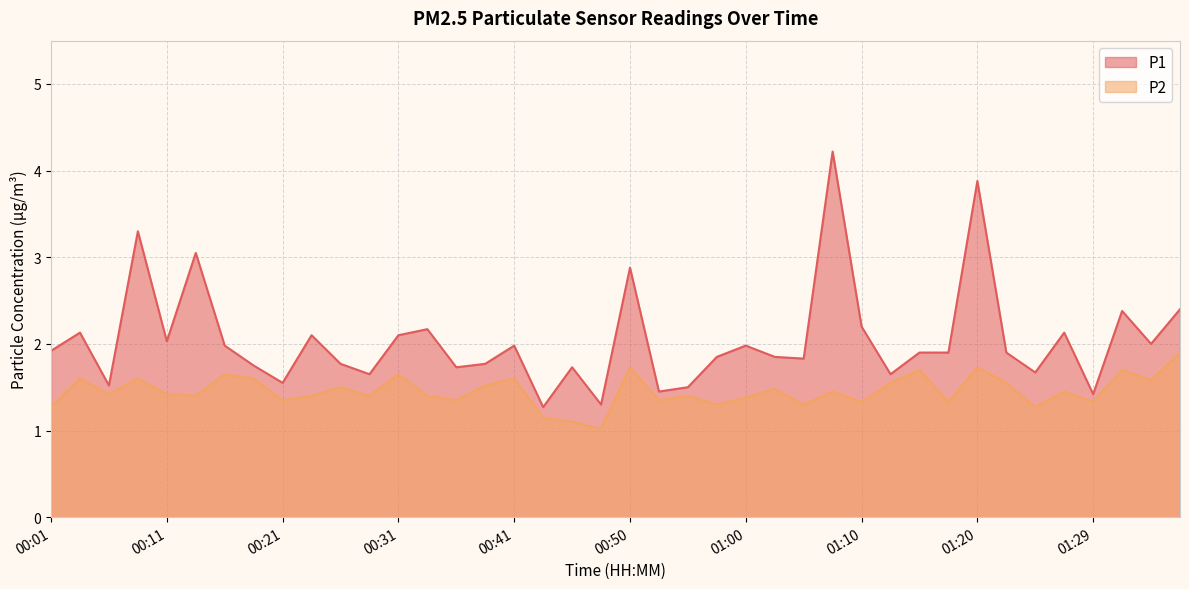

True or false: P1 and P2 intersect in this chart.

False